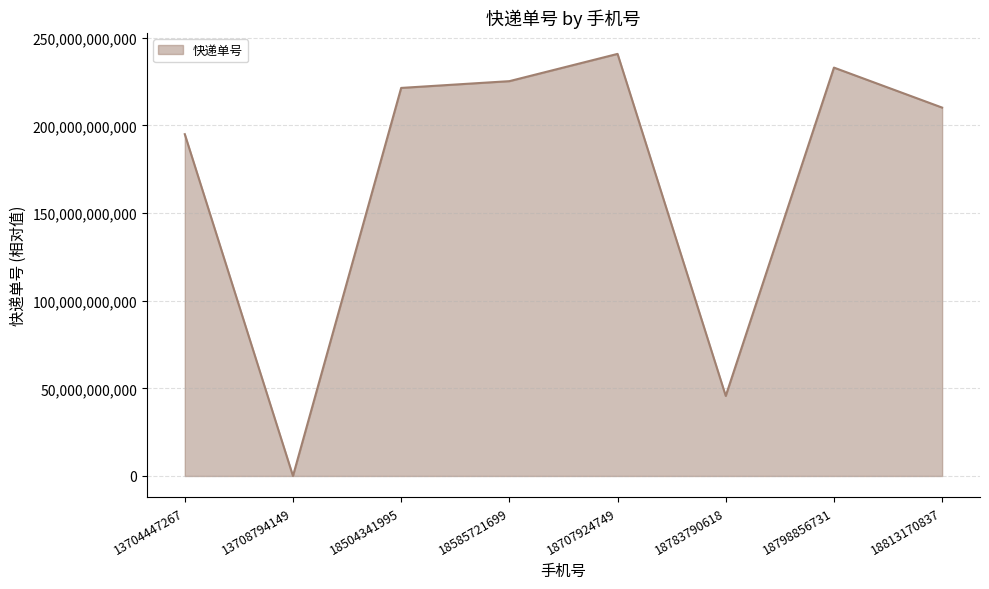

What is the approximate value at 18783790618, to the nearest 100?

45663535400